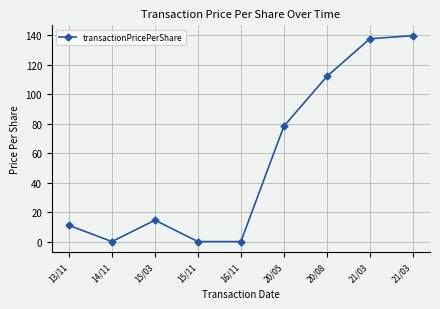

How many values are below 14?

4